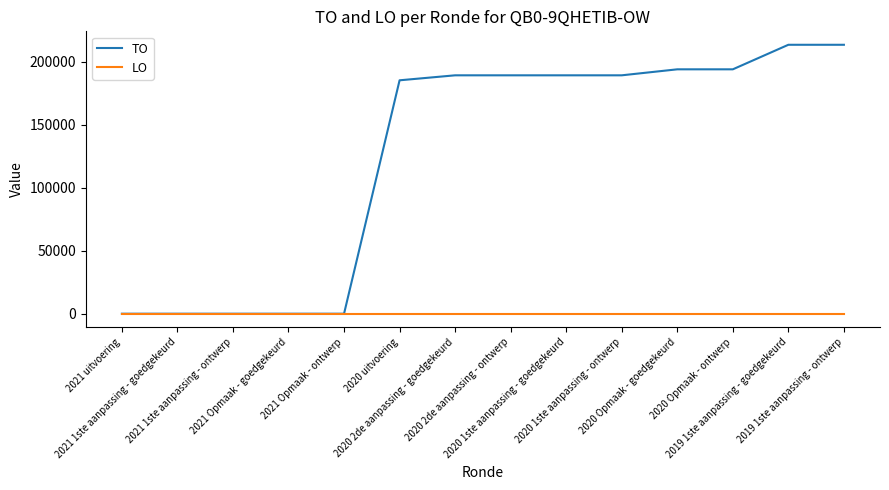

What is the maximum value shown in the chart?

213381